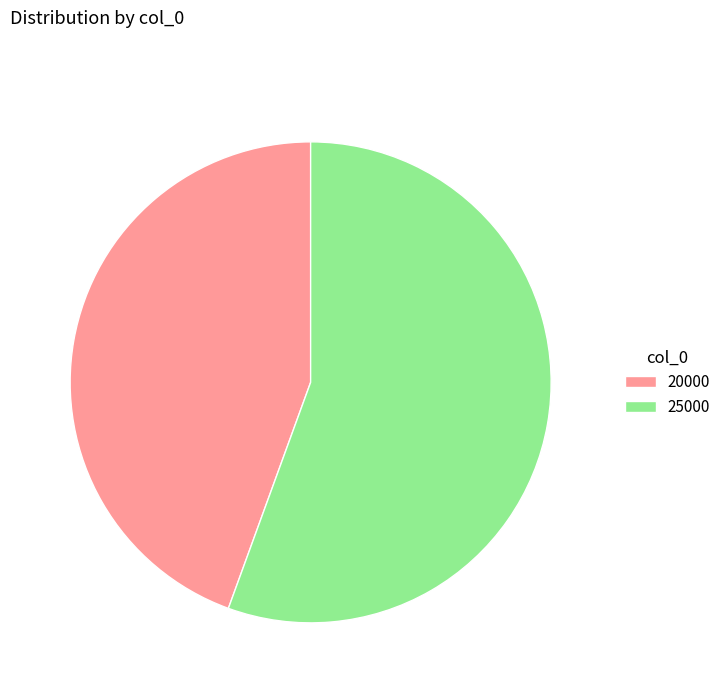

The 25000 slice represents 64% of the pie. True or false?

False